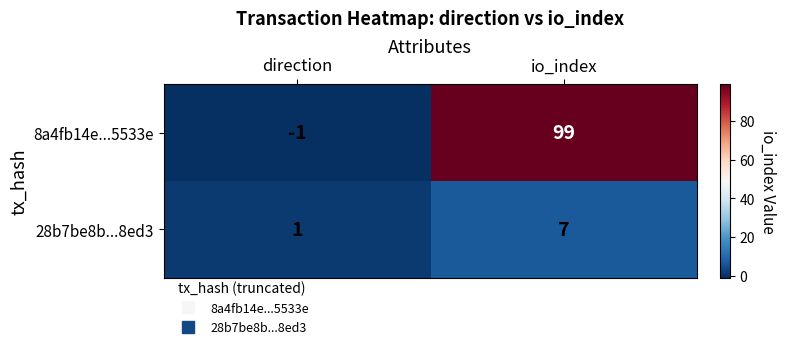

List the series in order of their peak value, lowest first.

28b7be8b...8ed3, 8a4fb14e...5533e